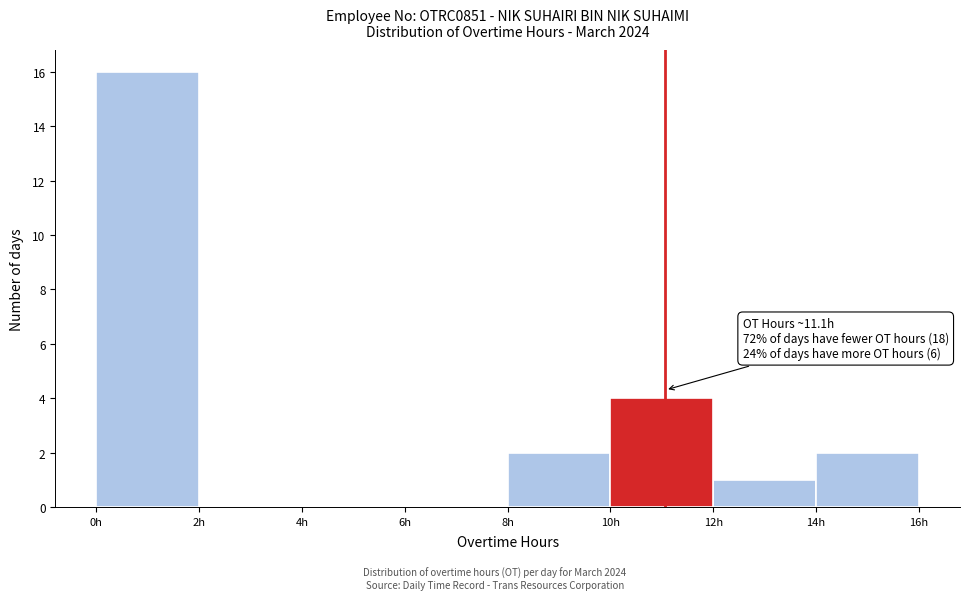

Which range on the x-axis has the tallest bar?

0 to 2